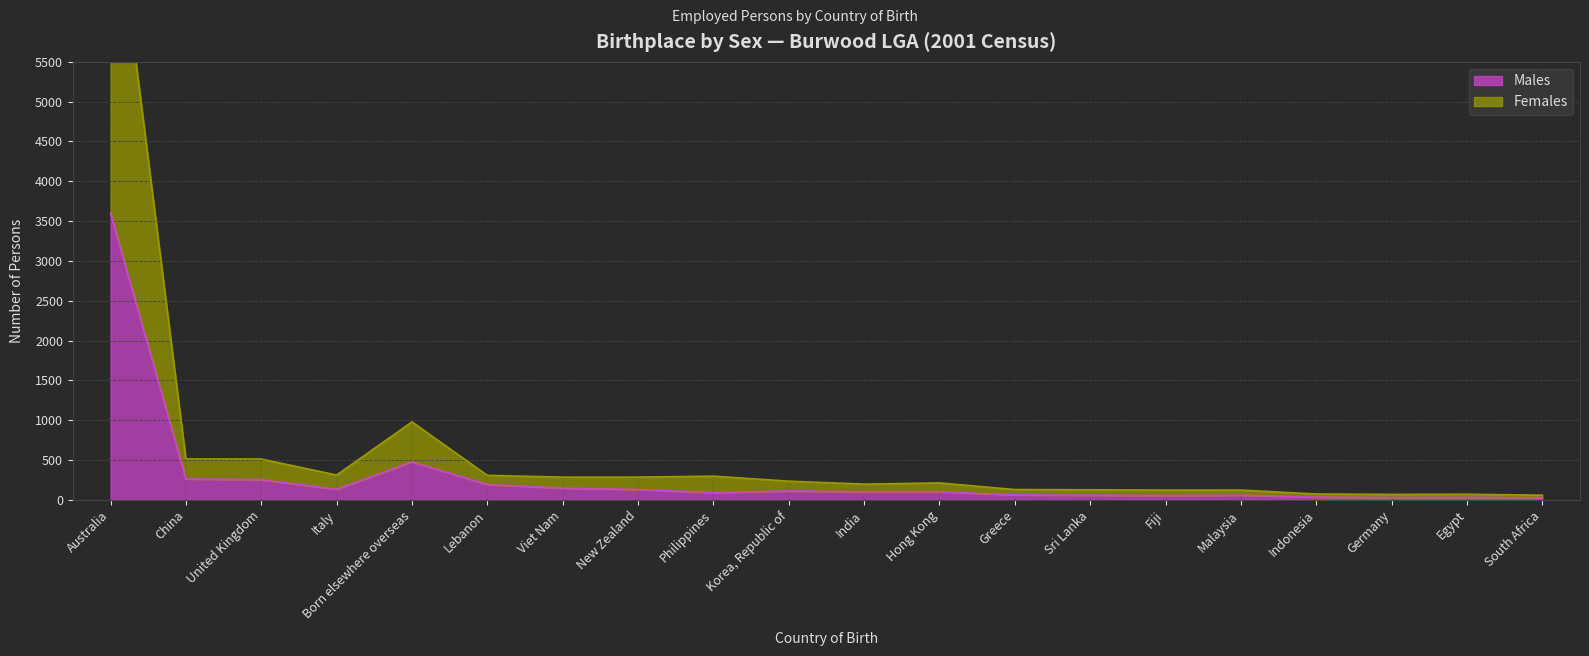

Reading left to right, list all the values displayed in this chart.

Males: Australia=3600	China=263	United Kingdom=254	Italy=134	Born elsewhere overseas=478	Lebanon=194	Viet Nam=147	New Zealand=131	Philippines=91	Korea, Republic of=112	India=102	Hong Kong=102	Greece=63	Sri Lanka=59	Fiji=55	Malaysia=59	Indonesia=35	Germany=29	Egypt=31	South Africa=26
Females: Australia=8041	China=514	United Kingdom=513	Italy=312	Born elsewhere overseas=979	Lebanon=308	Viet Nam=286	New Zealand=286	Philippines=298	Korea, Republic of=235	India=198	Hong Kong=213	Greece=130	Sri Lanka=127	Fiji=123	Malaysia=123	Indonesia=74	Germany=69	Egypt=71	South Africa=59